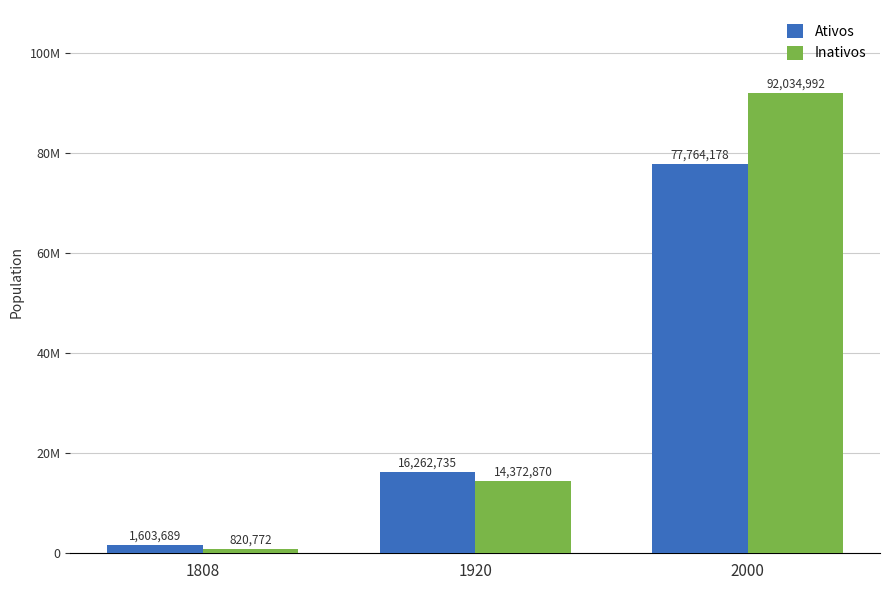

Is the value of Ativos at 2000 greater than the value of Inativos at 1920?

Yes